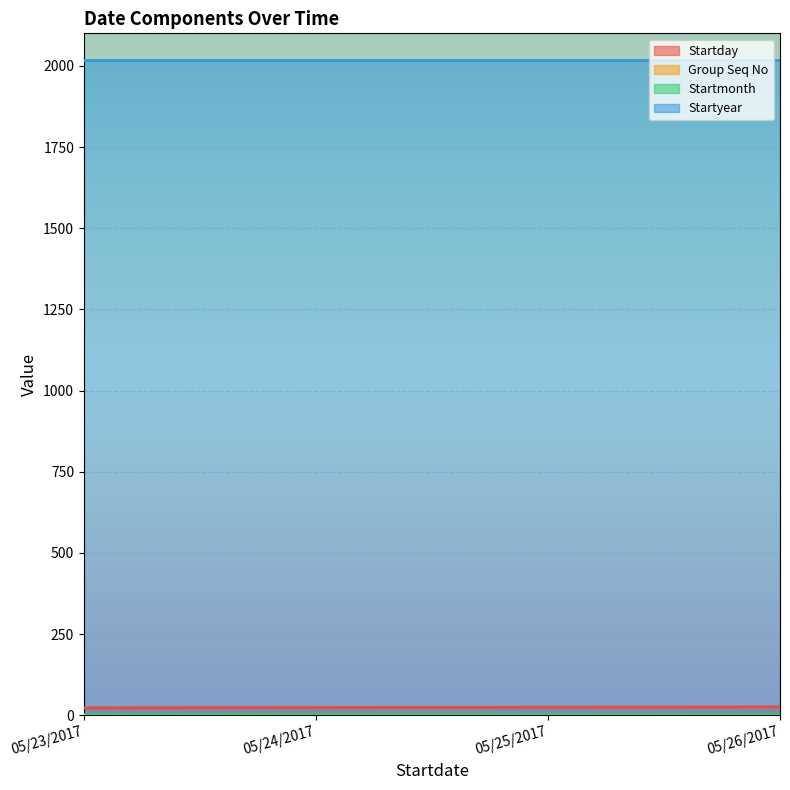

What position from the left is 05/25/2017?

3